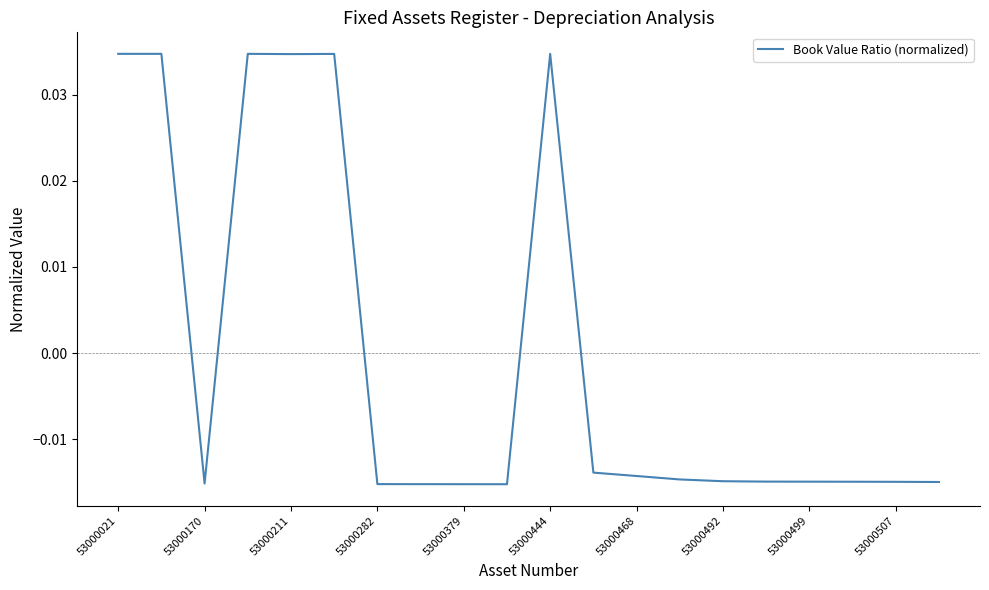

Count the number of data series in this chart.

1